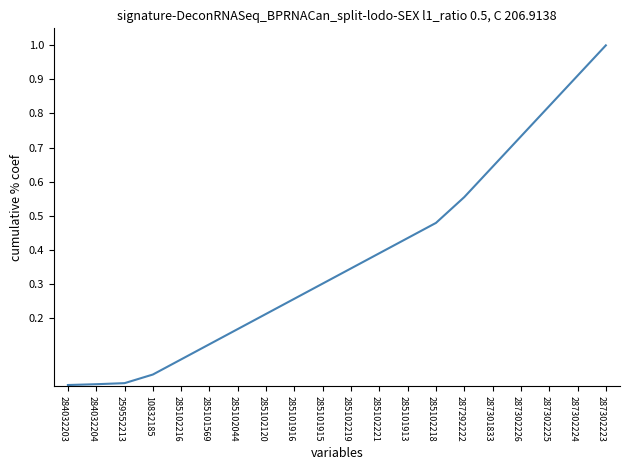

Which label corresponds to the largest value in the chart?

287302223